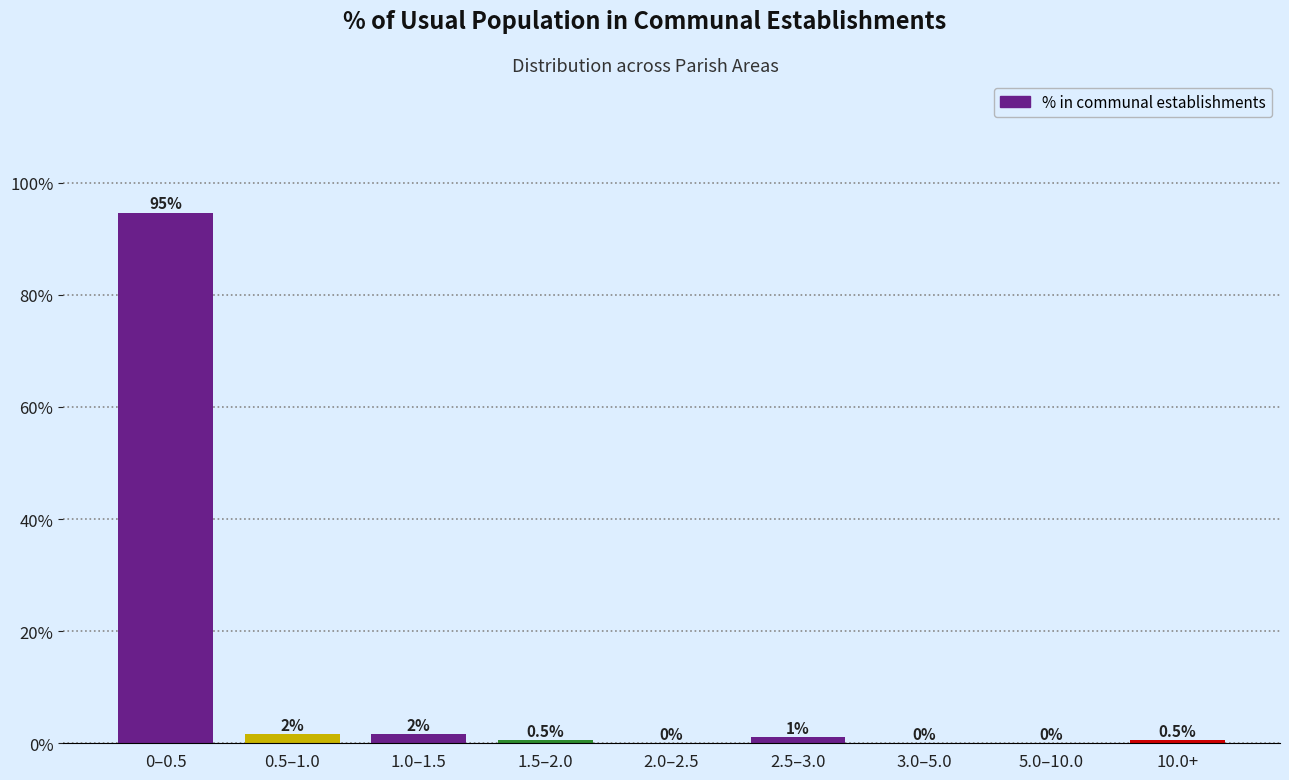

What is the greatest value displayed?

94.7